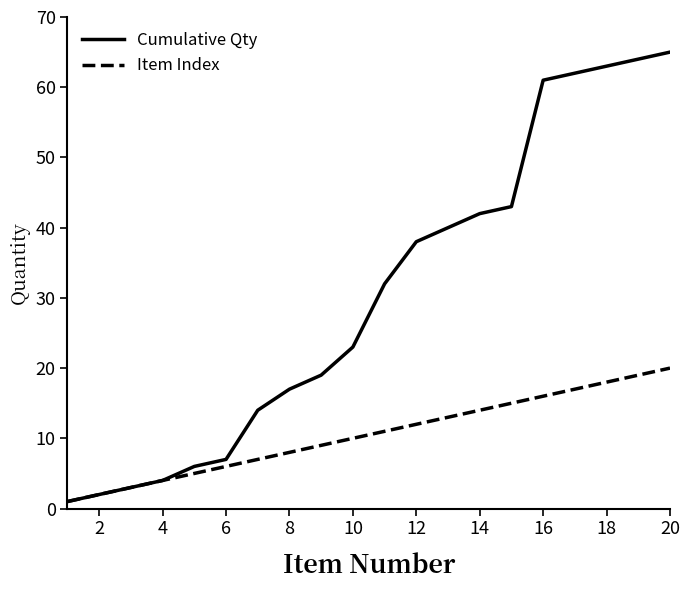

How many distinct data groups are displayed?

2